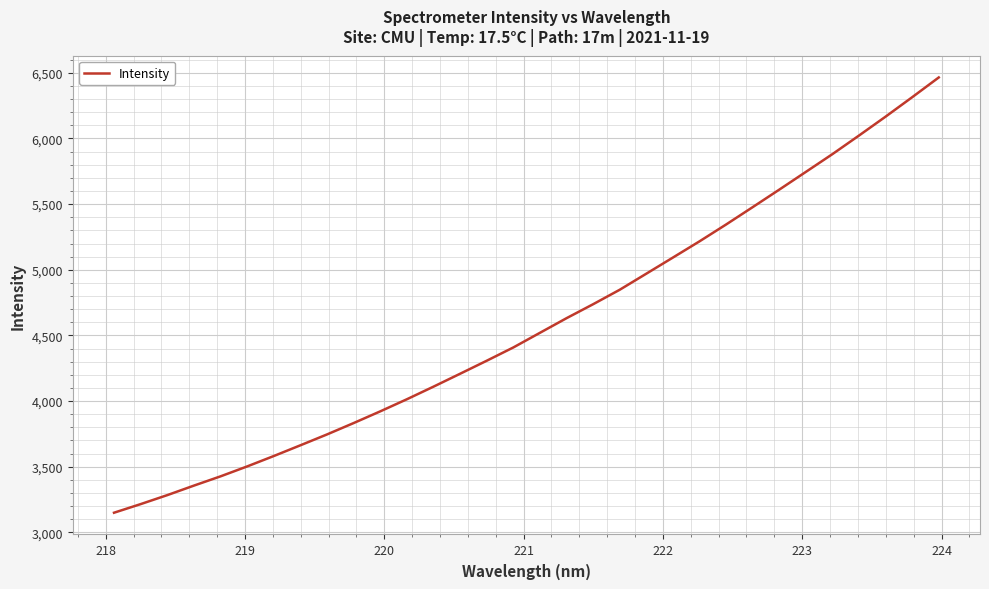

What is the greatest value displayed?

6465.0